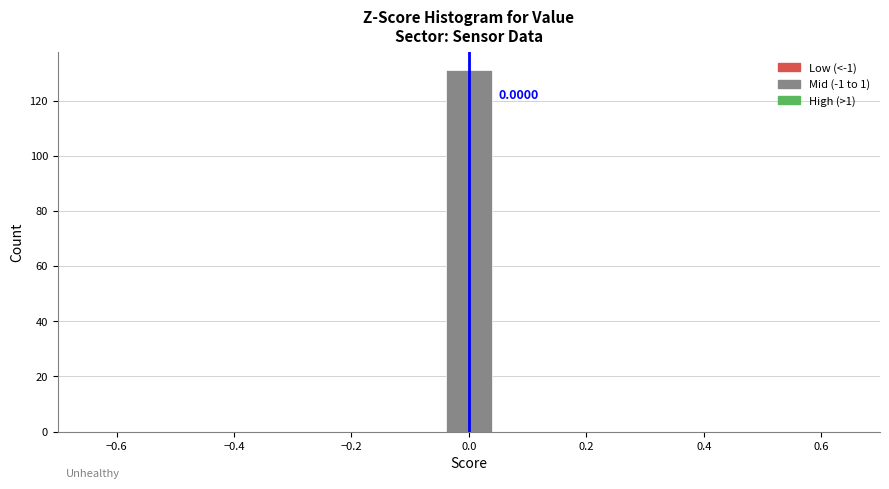

Over which range of the x-axis is the bar tallest?

-0.04 to 0.04